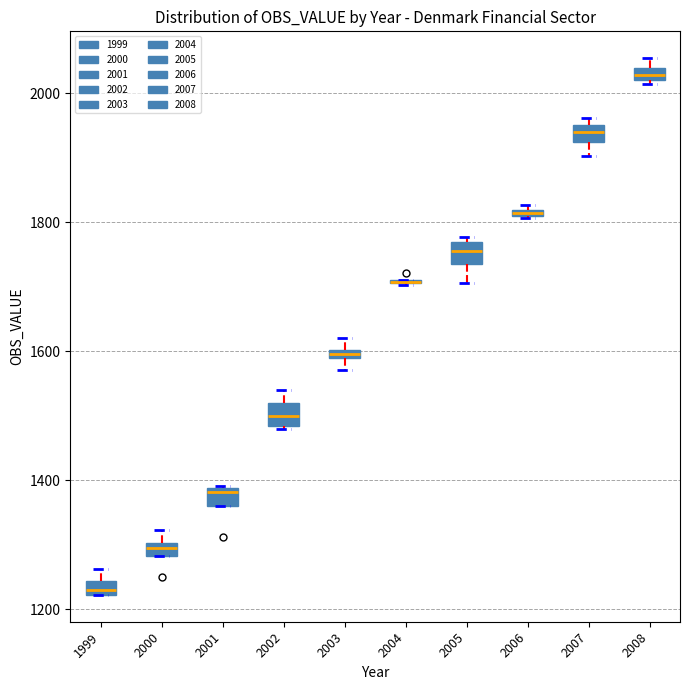

Where is the lower edge of the box at x = 2006 on the y-axis? The values are not printed on the chart, so give them approximately, as read against the axis.

1800